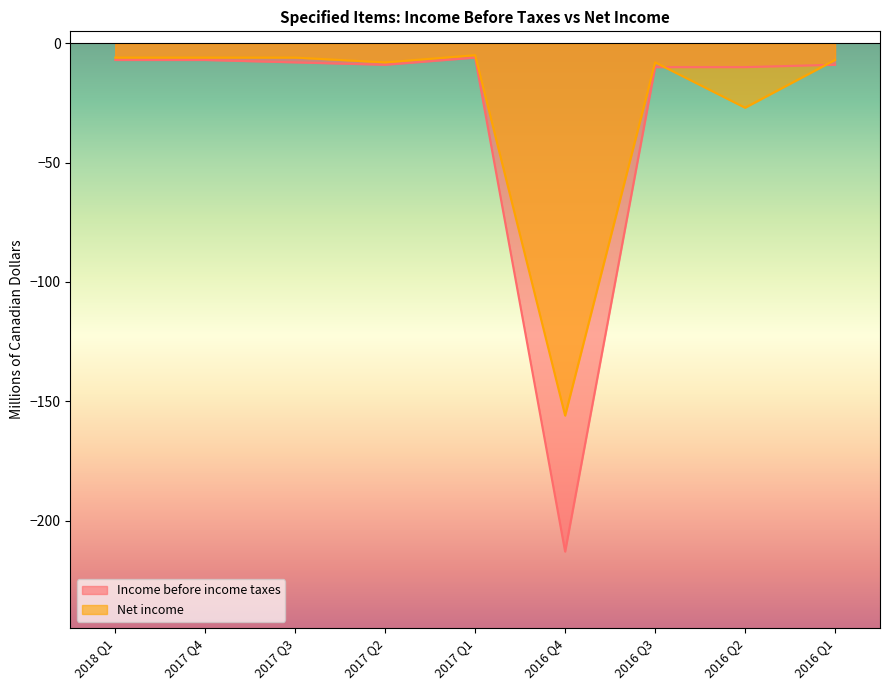

Count the number of data series in this chart.

2